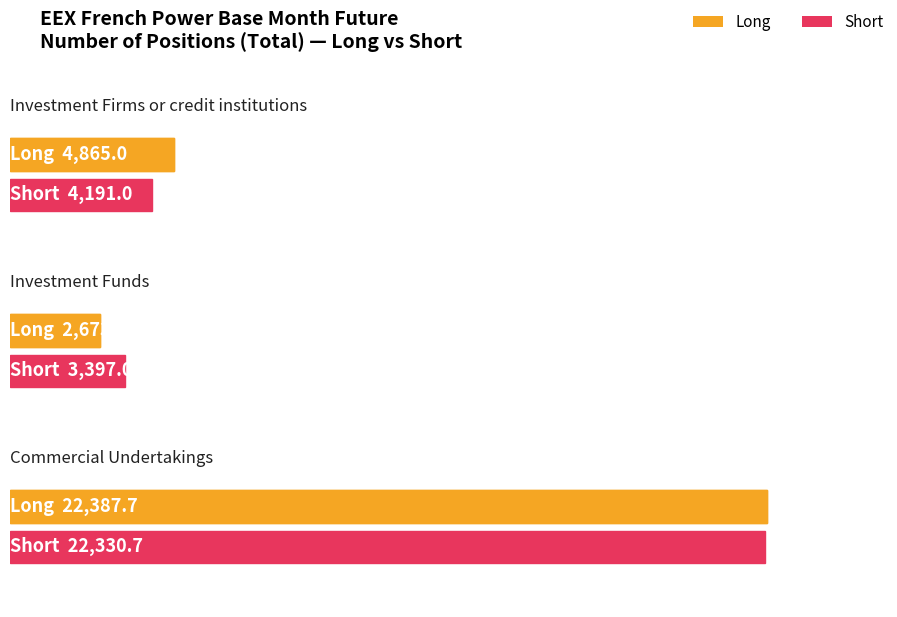

What is the value of the Short bar at the 2nd from the left?

3397.0